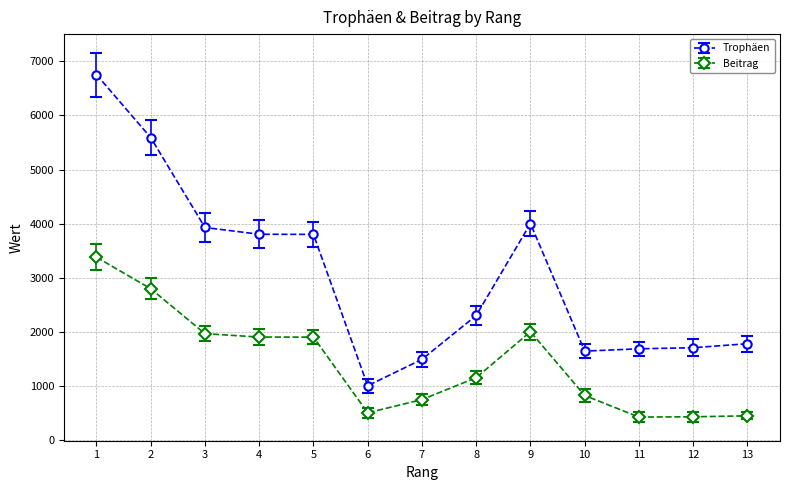

Is it true that Trophäen equals 928 at 10?

False